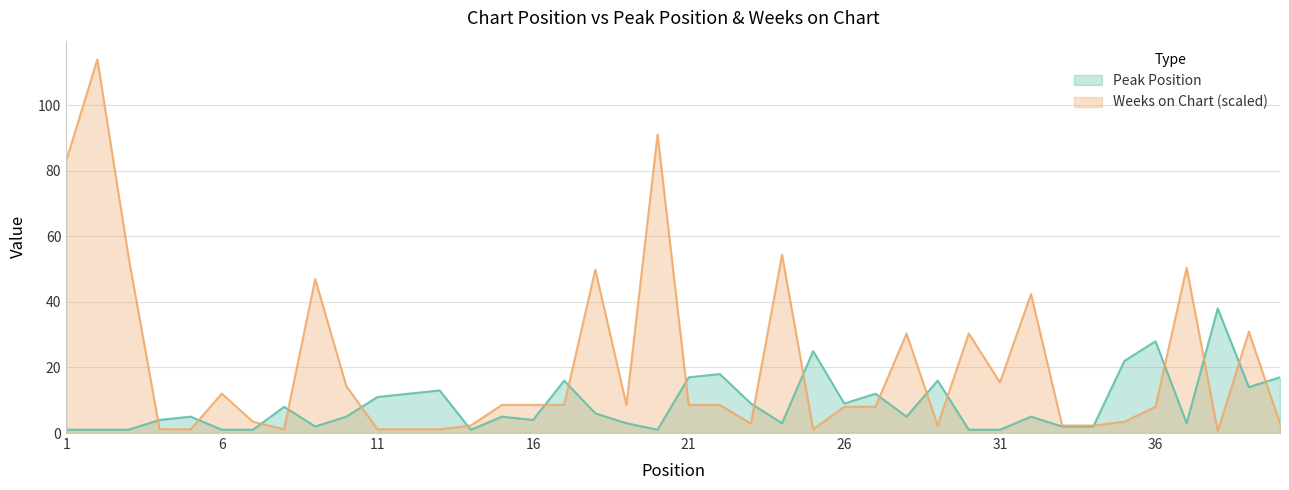

Where is the first local minimum for Peak Position?

9